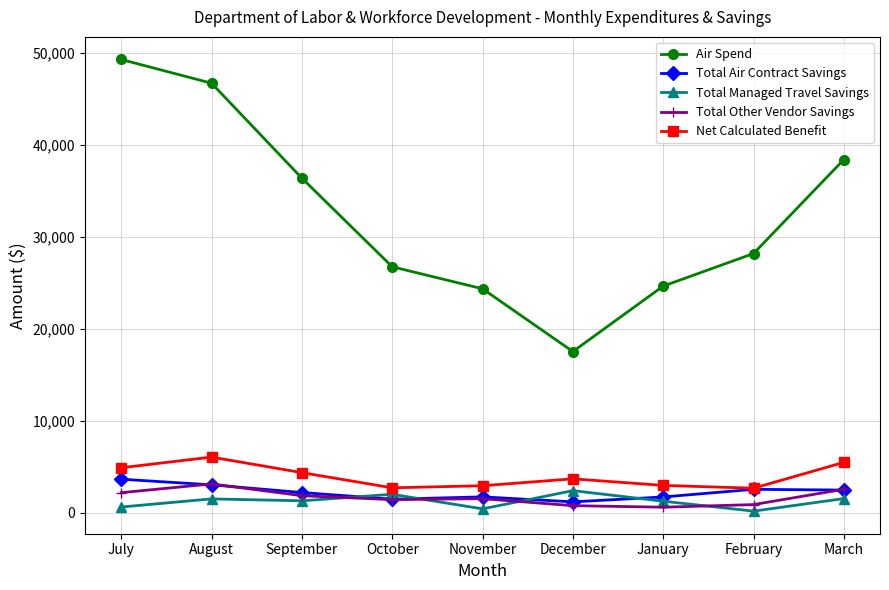

What is the label of the 8th point from the left?

February